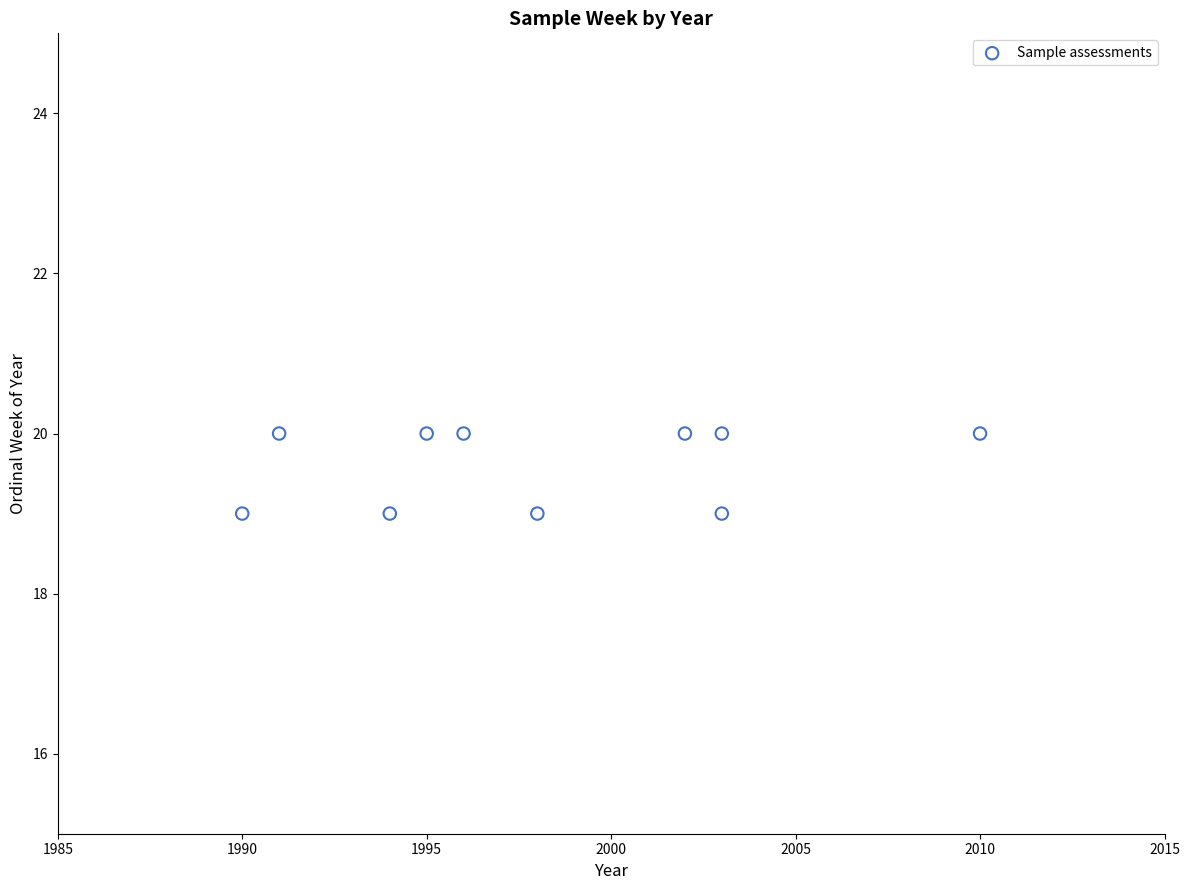

What is the range of X values (max minus min)?

20